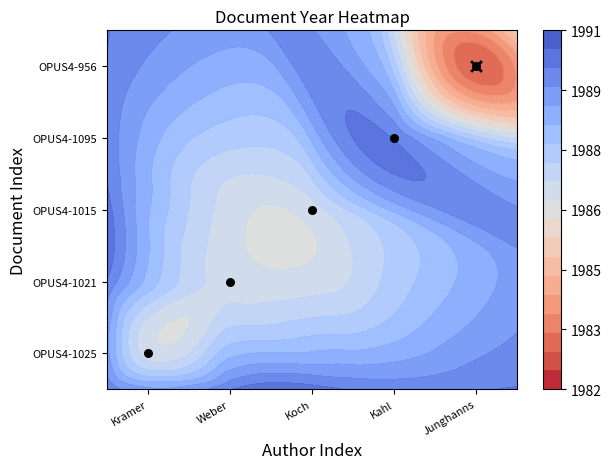

What is the difference between the maximum and second lowest values?

3